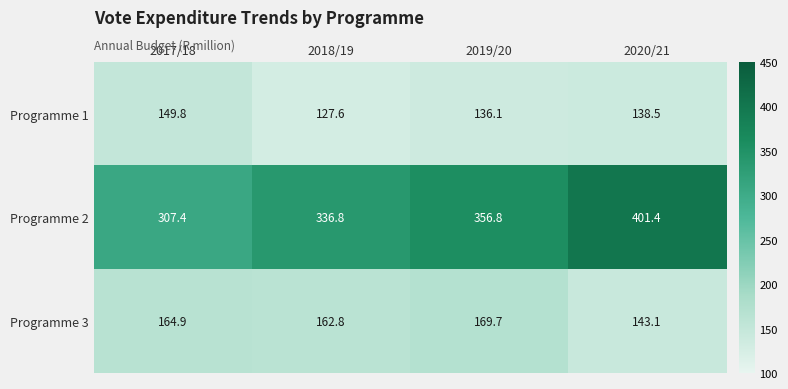

Reading right to left, what are all the values shown in this chart?

Programme 1: 138.5	136.1	127.6	149.8
Programme 2: 401.4	356.8	336.8	307.4
Programme 3: 143.1	169.7	162.8	164.9